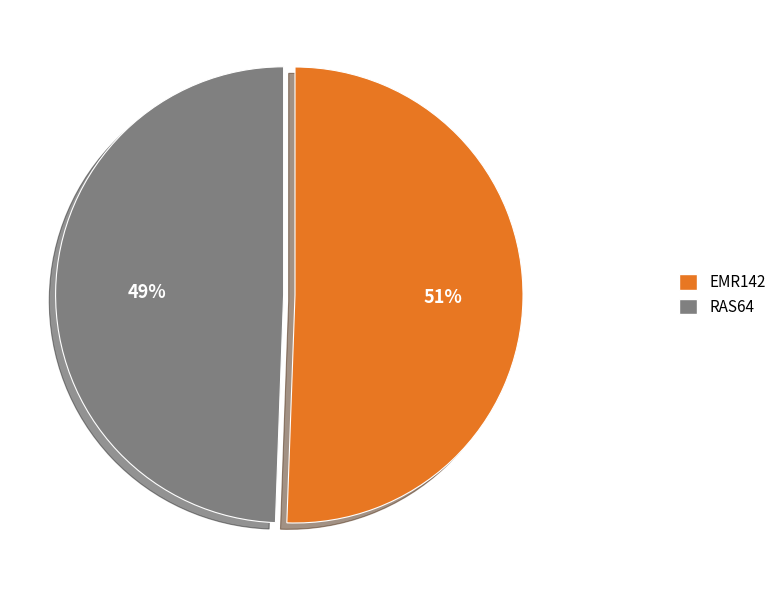

Does RAS64 represent more than half of the total?

No